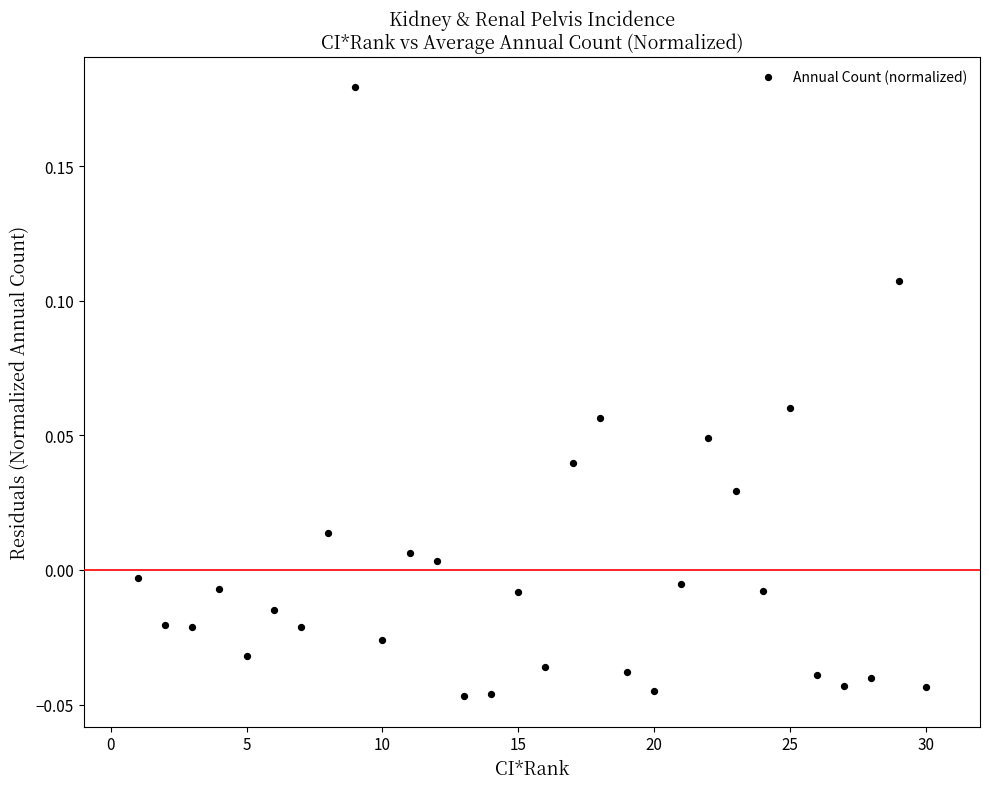

What is the range of X values (max minus min)?

29.0